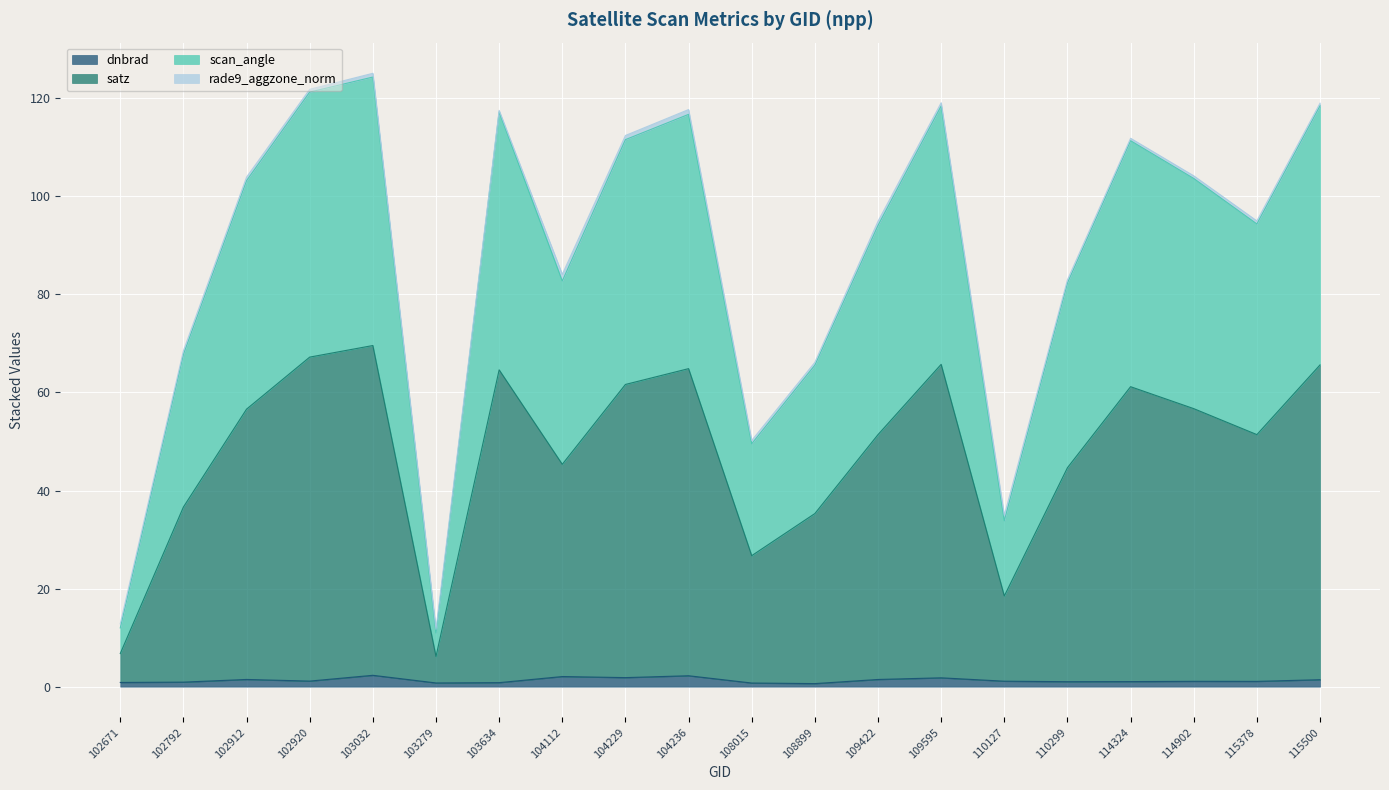

True or false: scan_angle and dnbrad intersect in this chart.

False